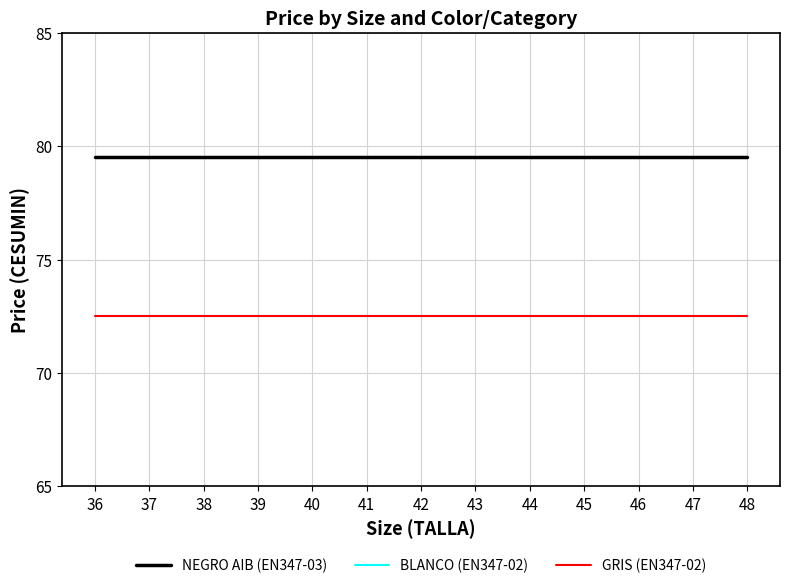

What is the smallest value displayed?

72.5